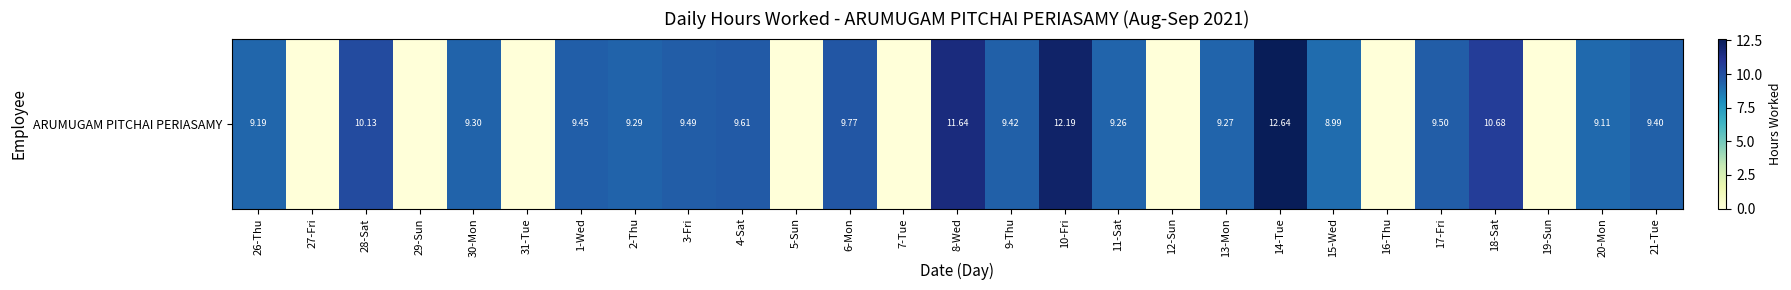

At which category does the chart reach its peak across all series?

14-Tue